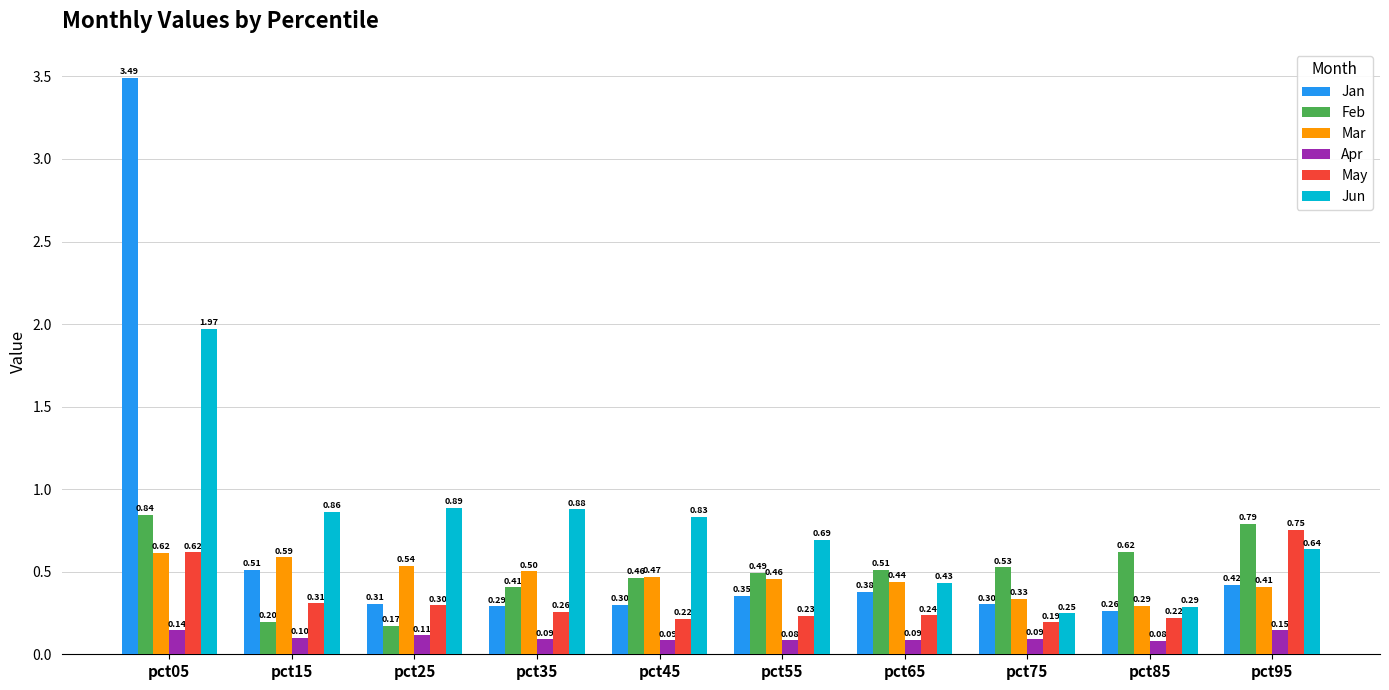

How many Apr values are between 0 and 1?

10